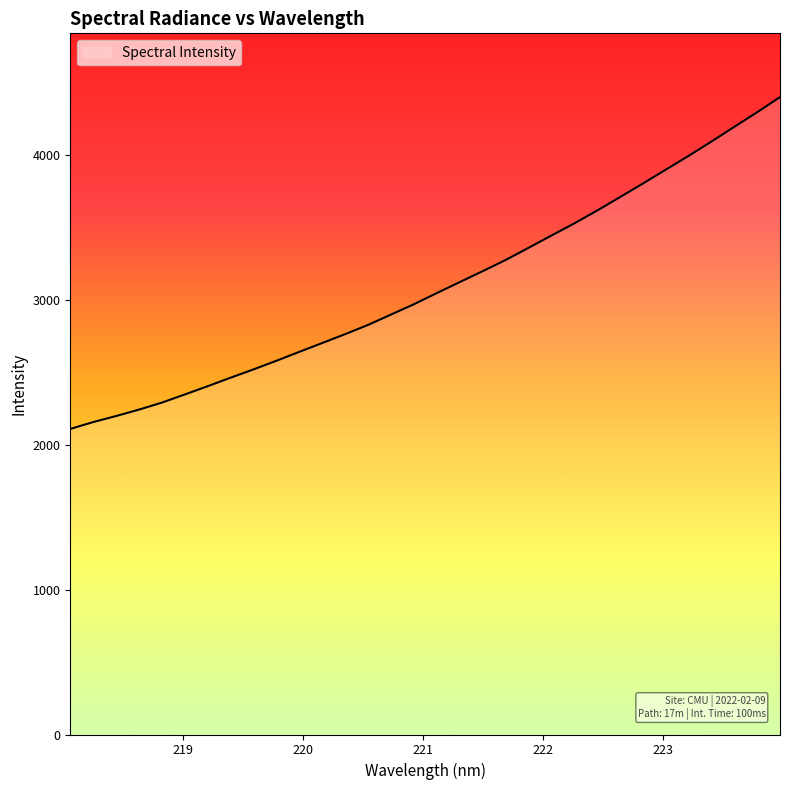

What is the difference between the maximum and minimum values?

2290.6